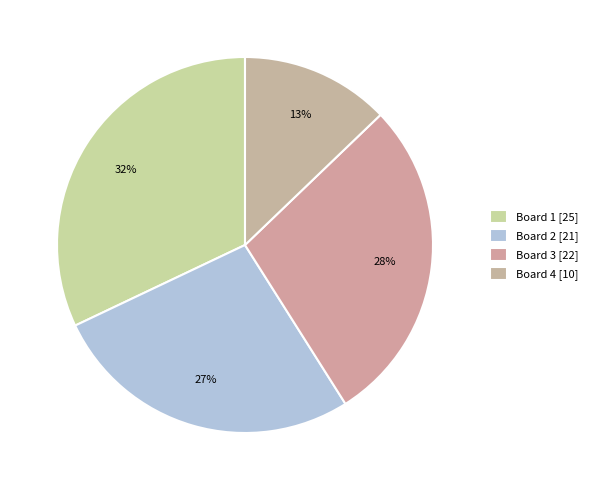

Rank the categories by value from highest to lowest.

Board 1, Board 3, Board 2, Board 4